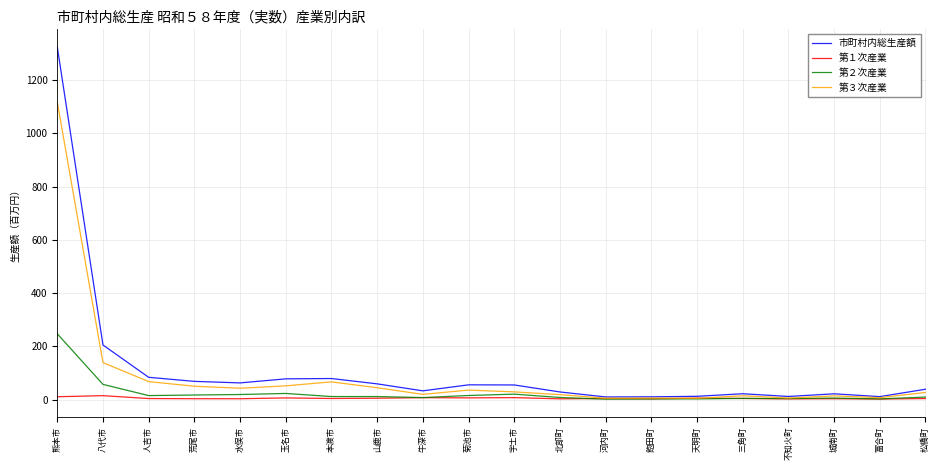

At which label does 第３次産業 reach its peak?

熊本市